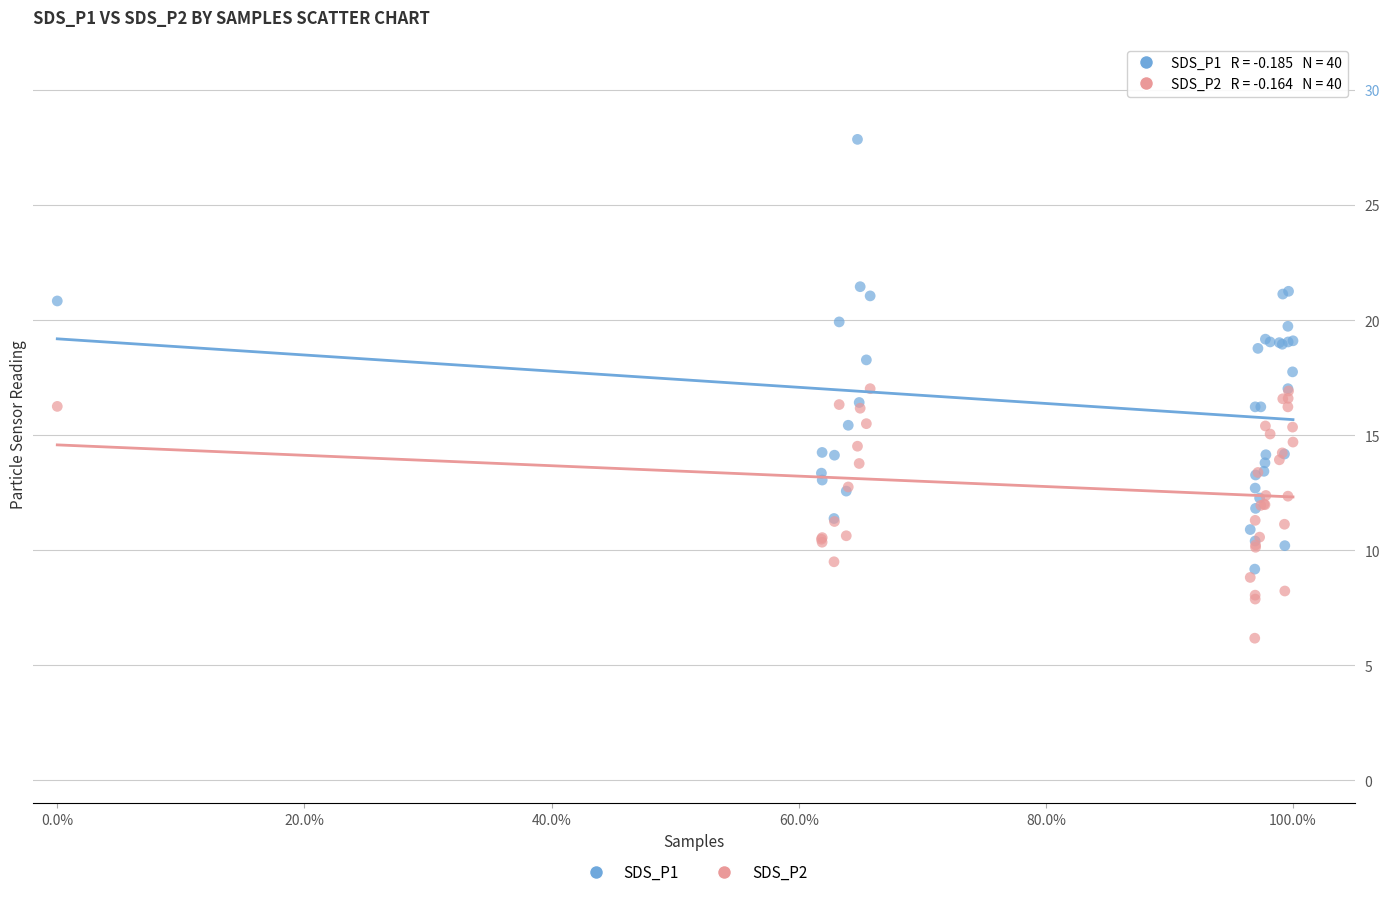

Which series contains the lowest Y value?

SDS_P2